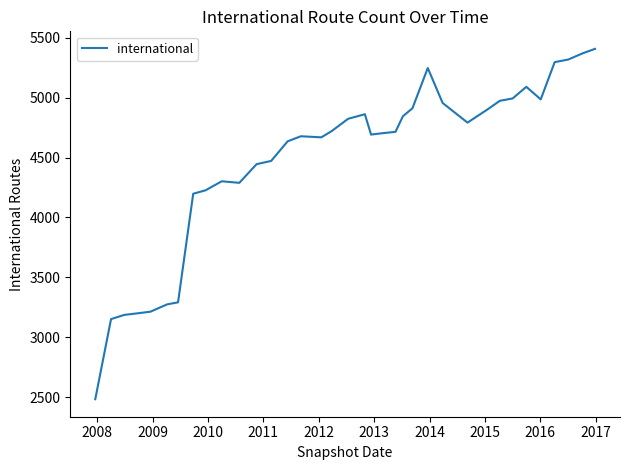

What is the greatest value displayed?

5408